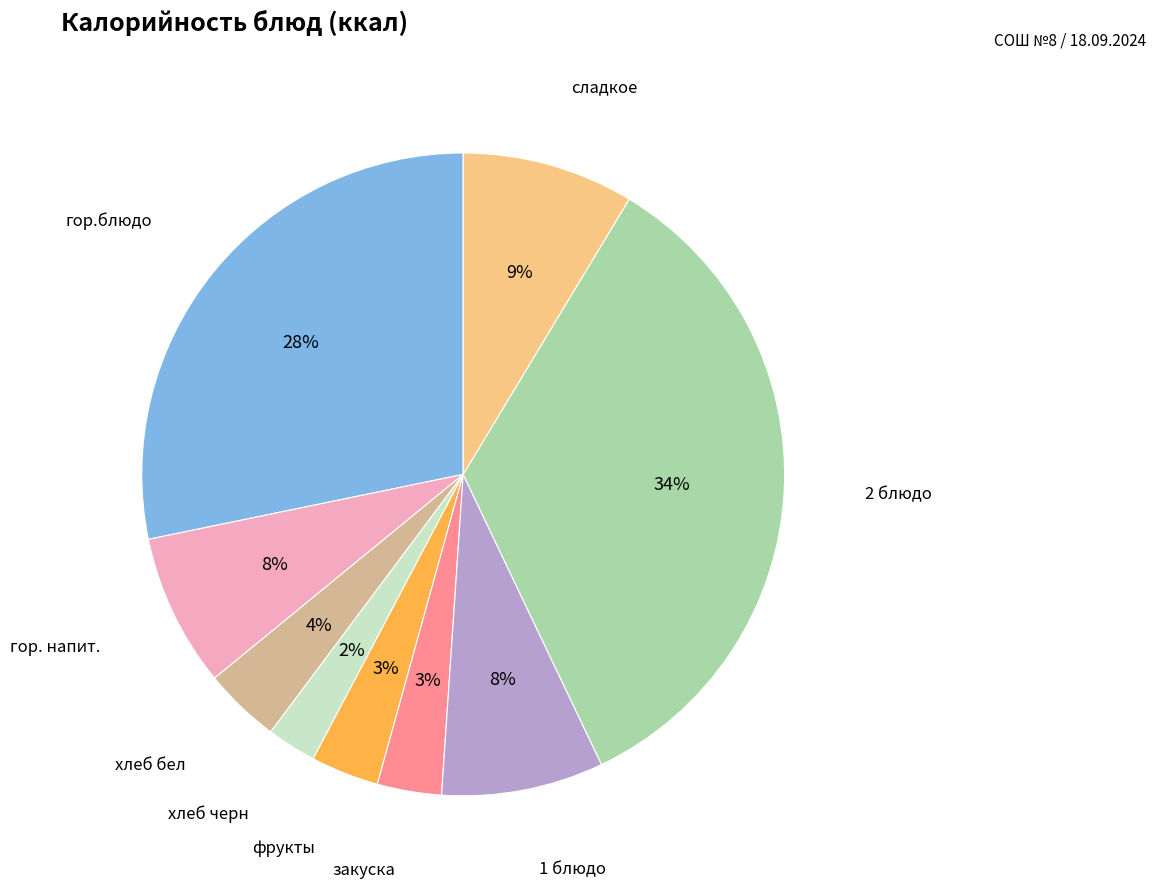

Which category has the smallest portion of the pie?

хлеб черн